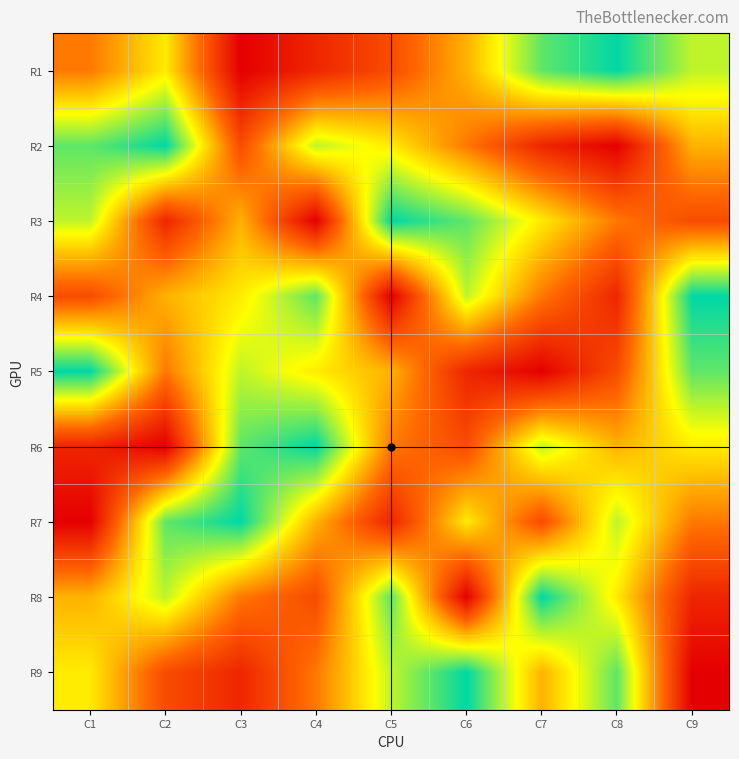

Between C1 and C3, which series saw the biggest shift?

R7